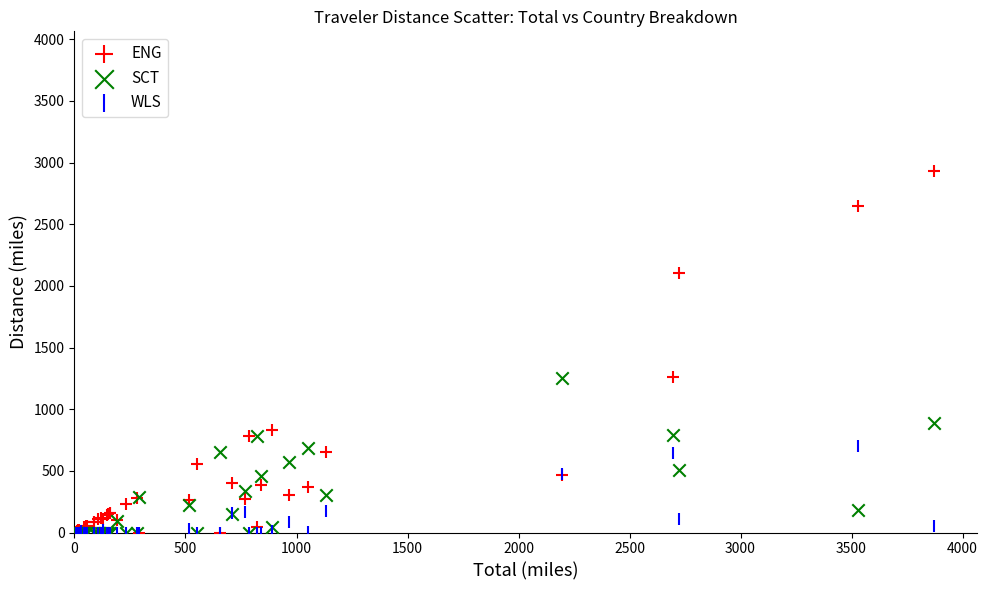

Across all series, what Y value is closest to 1935?

2100.8